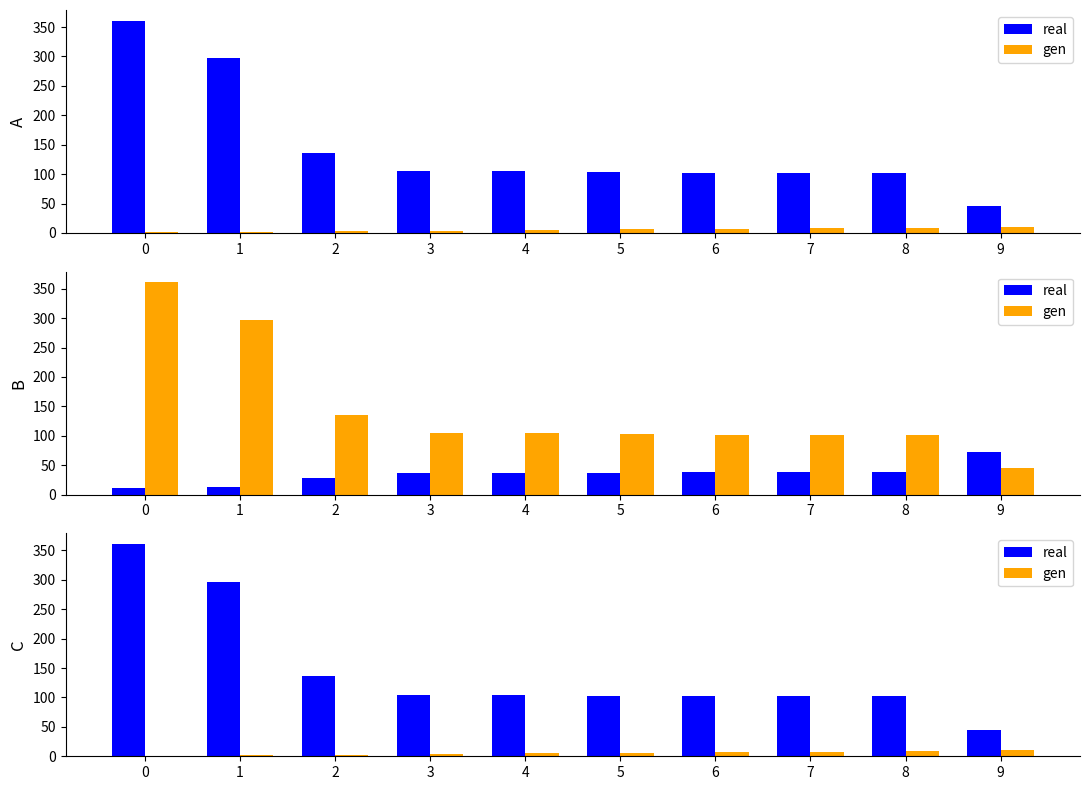

The value of real at 9 is 16. True or false?

False